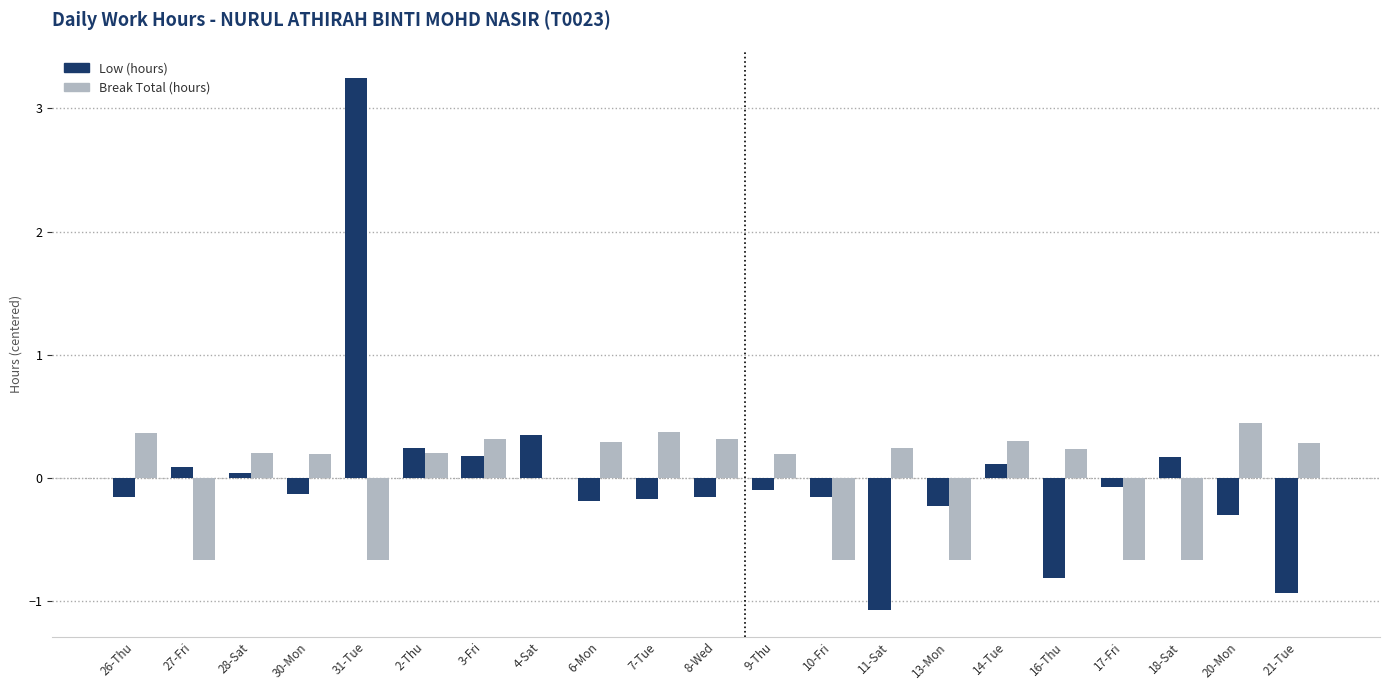

Where does the Low (hours) series first go above 0?

27-Fri